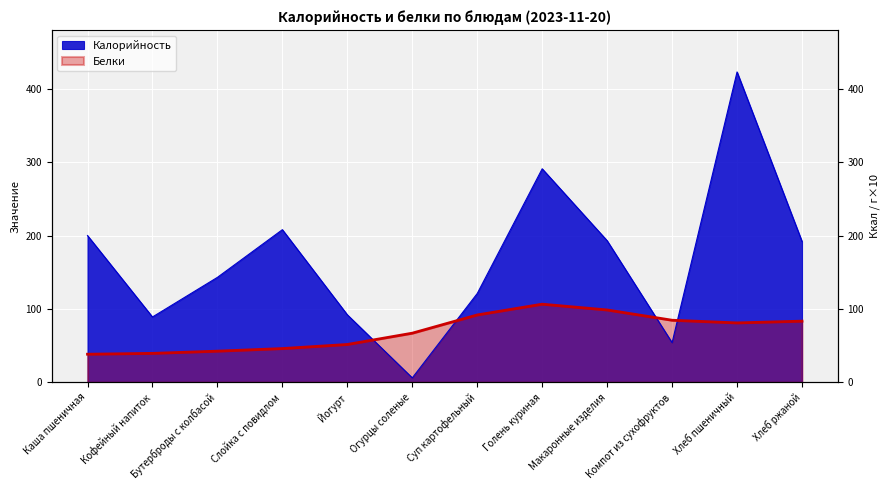

List the labels in order of value, smallest first.

Огурцы соленые, Компот из сухофруктов, Кофейный напиток, Йогурт, Суп картофельный, Бутерброды с колбасой, Хлеб ржаной, Макаронные изделия, Каша пшеничная, Слойка с повидлом, Голень куриная, Хлеб пшеничный